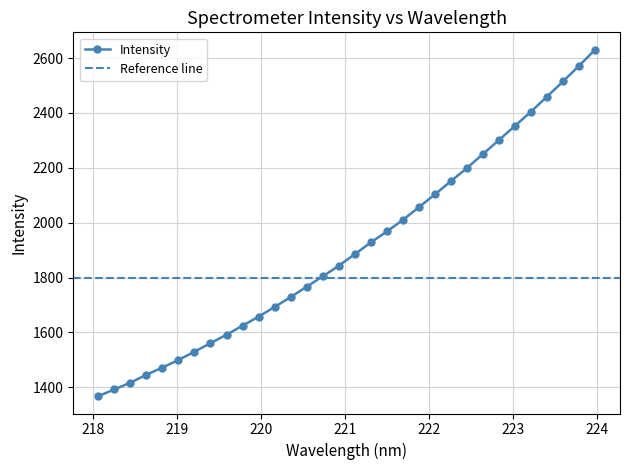

What is the ratio of the value at 218.0596 to the value at 223.7895?

0.5